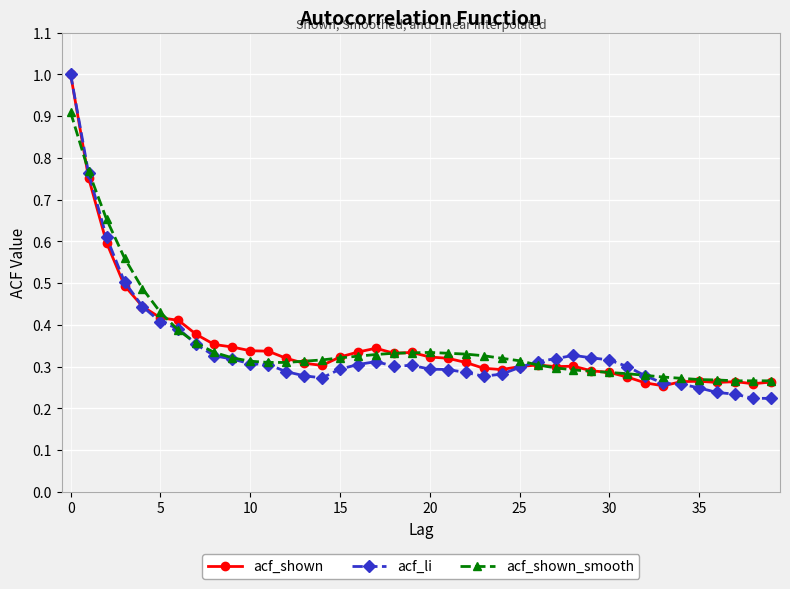

Which series has the largest range (max minus min)?

acf_li